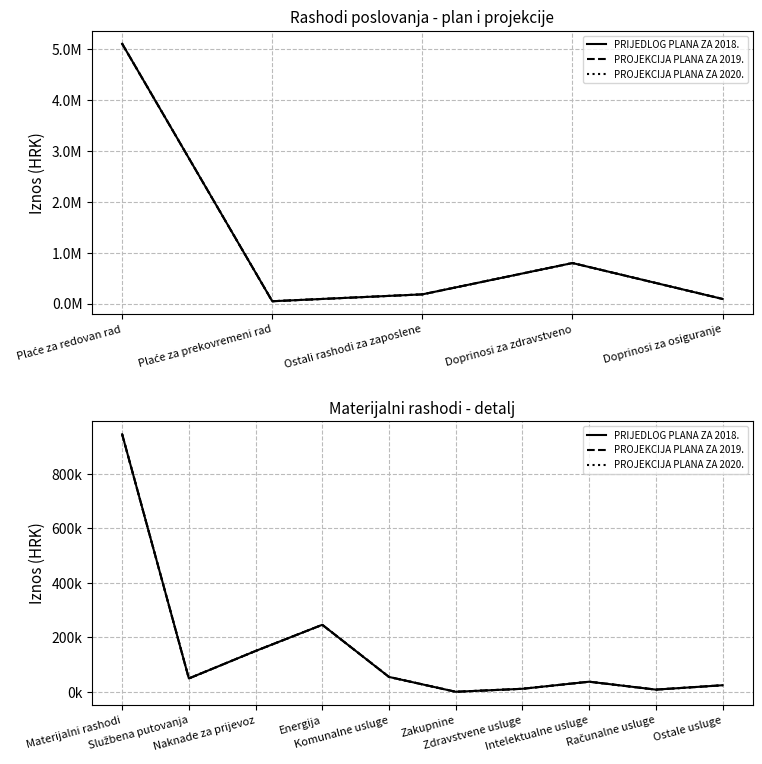

How many values in the PROJEKCIJA PLANA ZA 2020. series are below 49000?

5